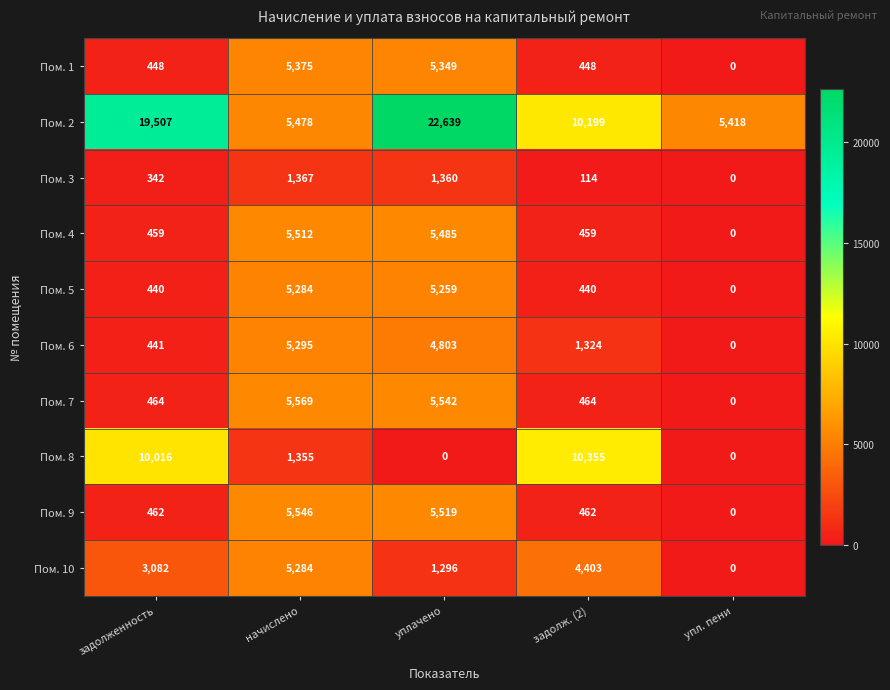

What is the sum of the Пом. 7 values at упл. пени and уплачено?

5542